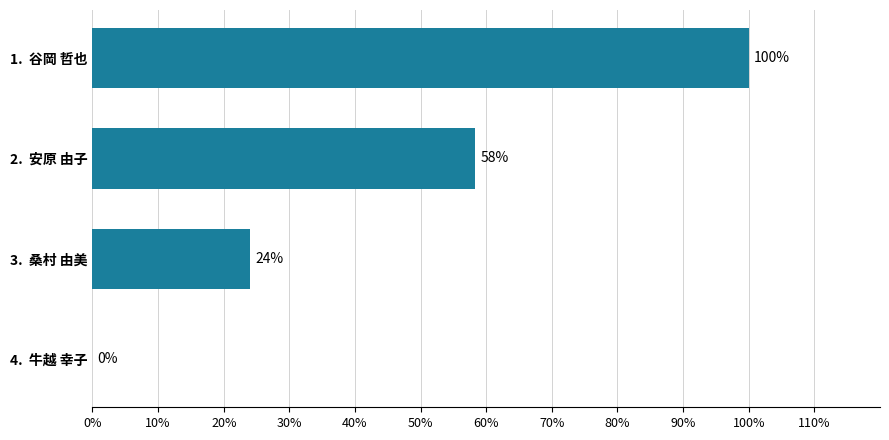

What is the maximum value shown in the chart?

100.0